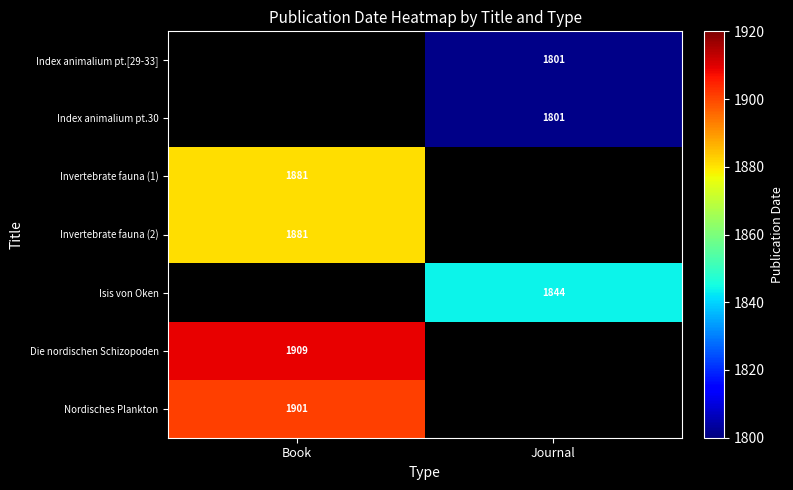

The value of Isis von Oken at Journal is 1844. True or false?

True